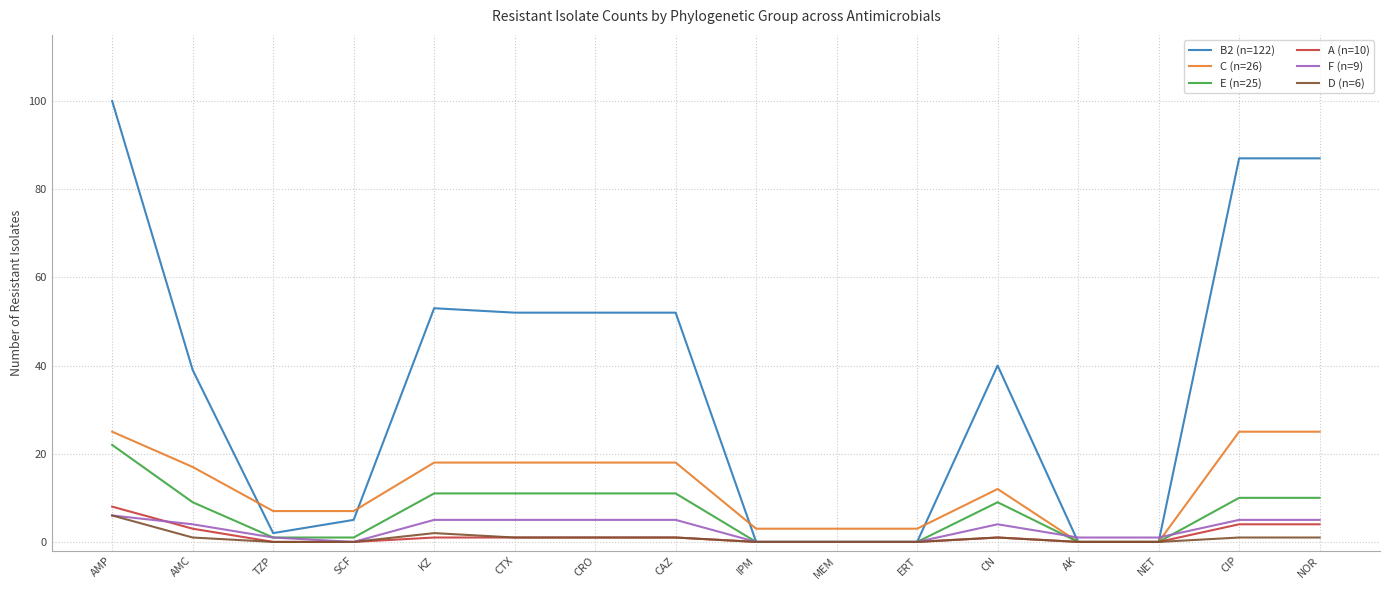

Where is the first local minimum for B2 (n=122)?

TZP